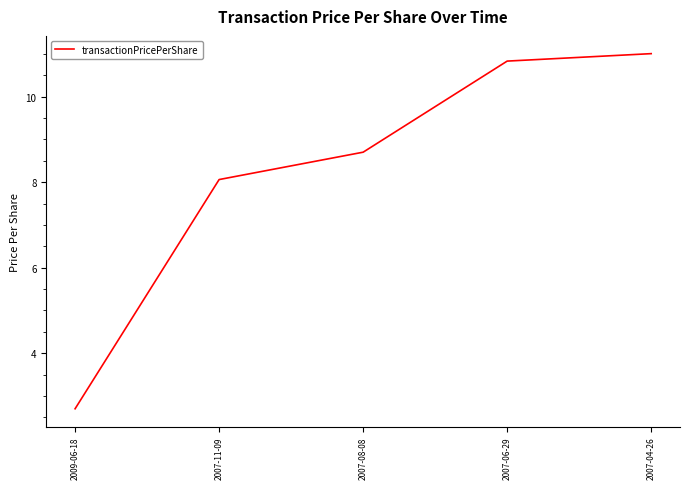

Which has a higher value, 2009-06-18 or 2007-08-08?

2007-08-08